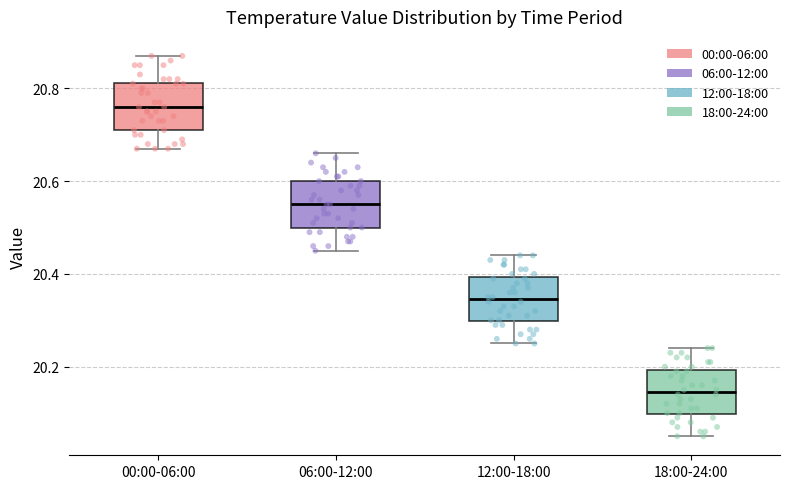

Reading left to right, read every box against the y-axis: the position of its median line, the range the box covers, and the ends of its whiskers. The values are not printed on the chart, so give them approximately, as read against the axis.

00:00-06:00: median 20.76, box 20.72 to 20.82, whiskers 20.68 to 20.88
06:00-12:00: median 20.56, box 20.50 to 20.60, whiskers 20.46 to 20.66
12:00-18:00: median 20.34, box 20.30 to 20.40, whiskers 20.26 to 20.44
18:00-24:00: median 20.14, box 20.10 to 20.20, whiskers 20.06 to 20.24